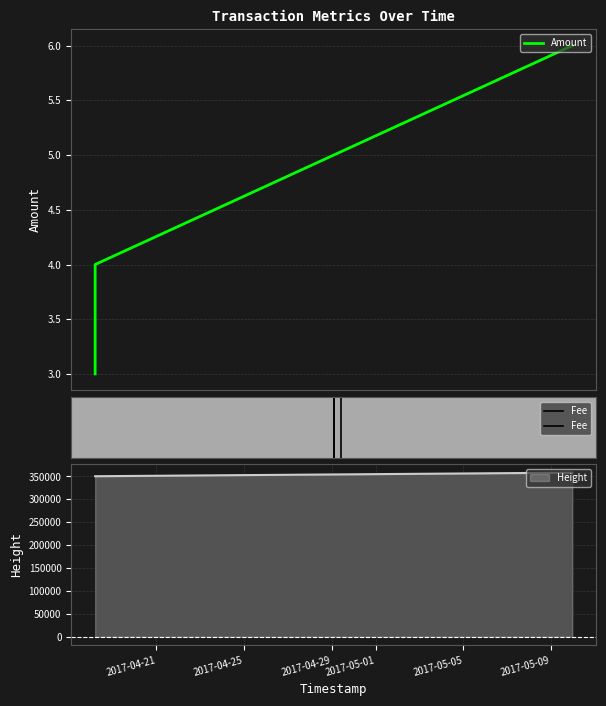

Which series has the largest total across all categories?

Height